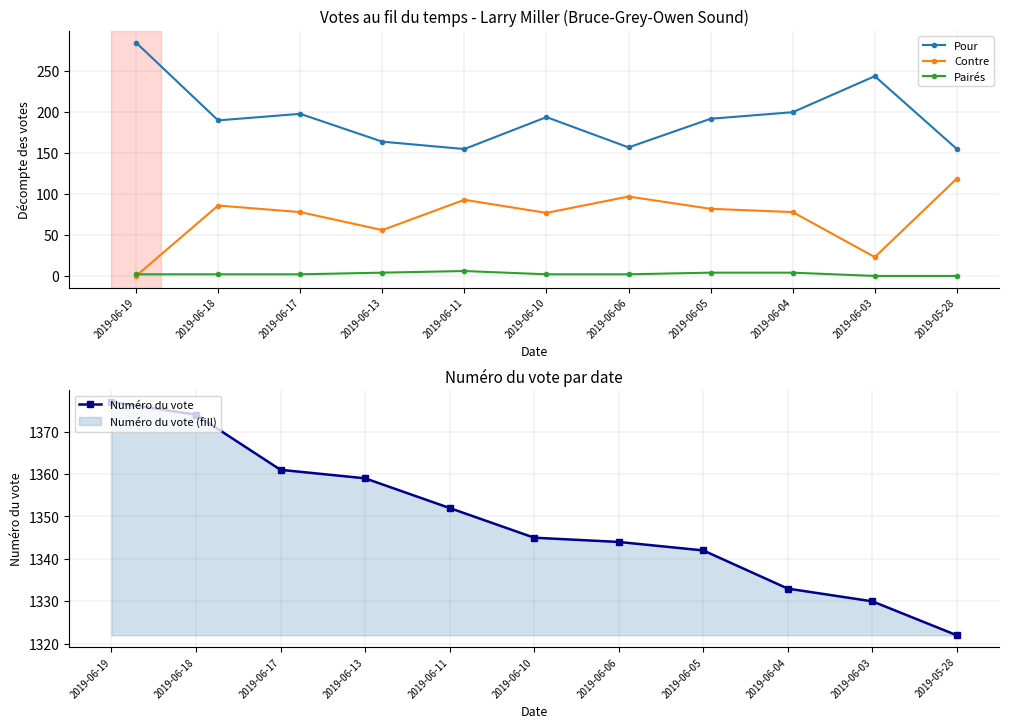

What is the sum of the Numéro du vote values at 2019-06-19 and 2019-06-11?

2729